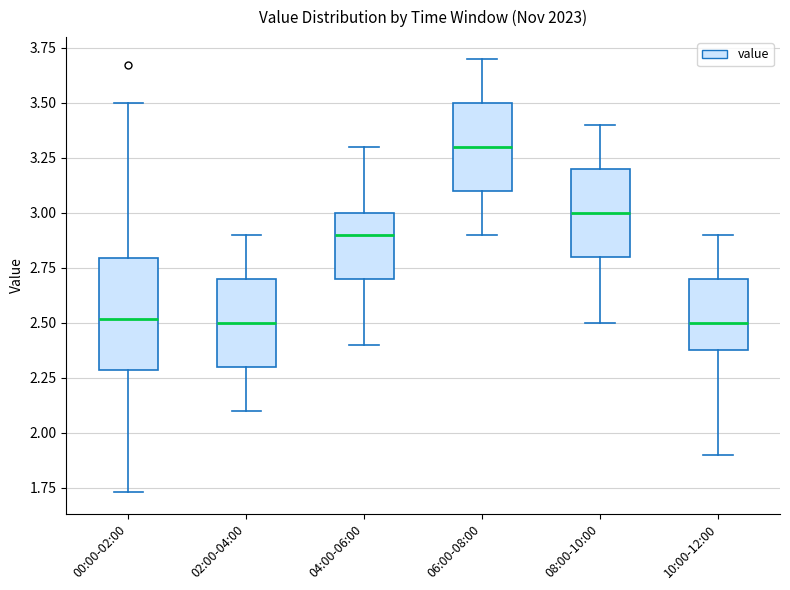

Which box is the tallest, from its lower edge to its upper edge?

00:00-02:00